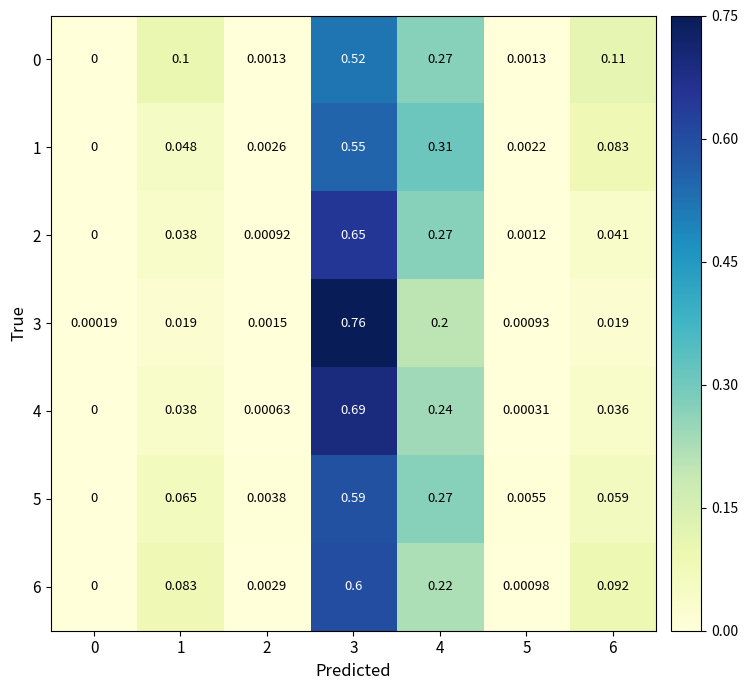

Is the value of 4 at 0 greater than the value of 2 at 5?

No